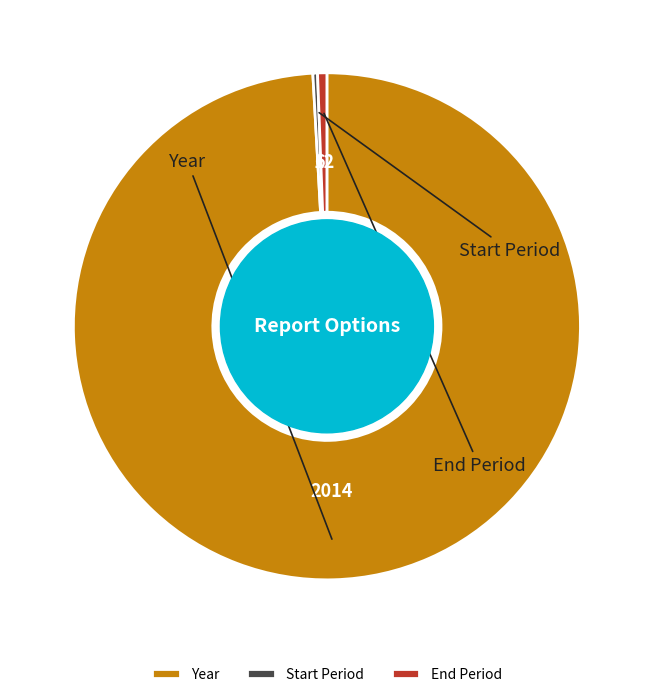

To the nearest percent, what percentage of the pie is Year?

99%